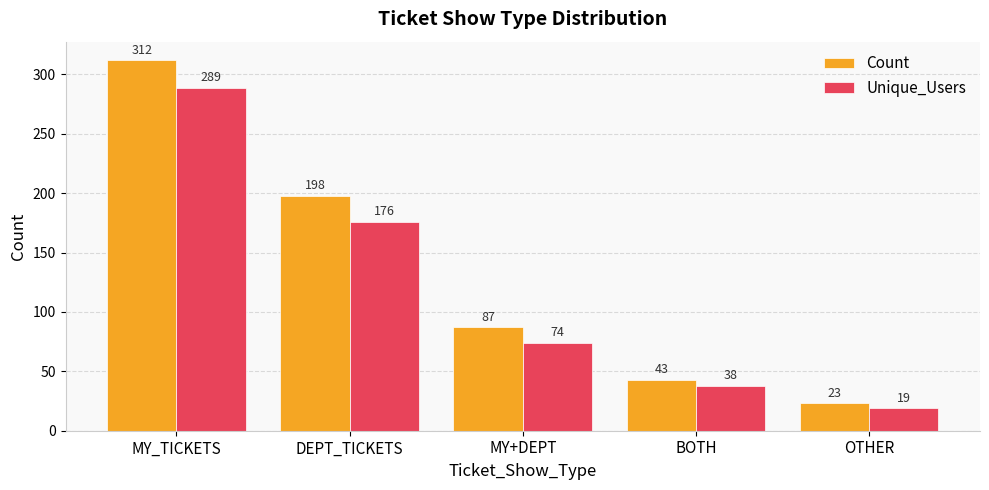

Read the Count value at DEPT_TICKETS.

198